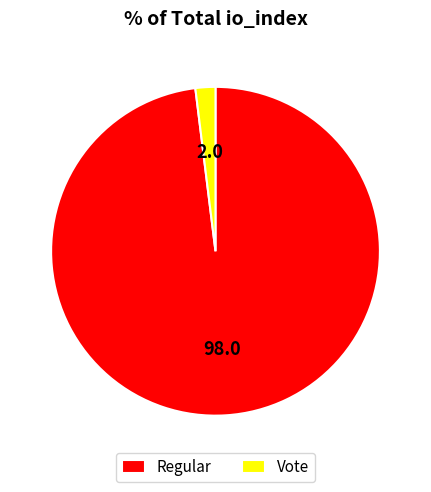

Which has a higher value, Regular or Vote?

Regular